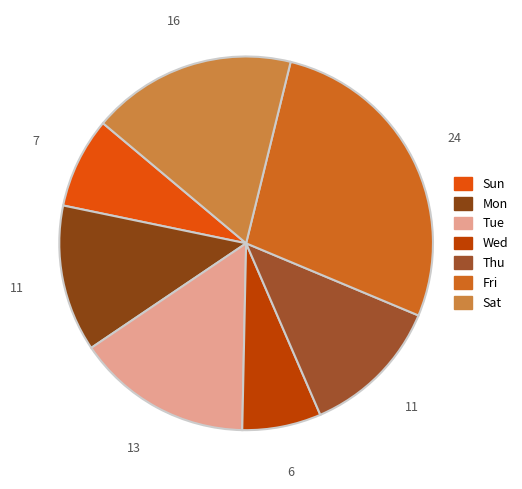

The Thu slice represents 24% of the pie. True or false?

False